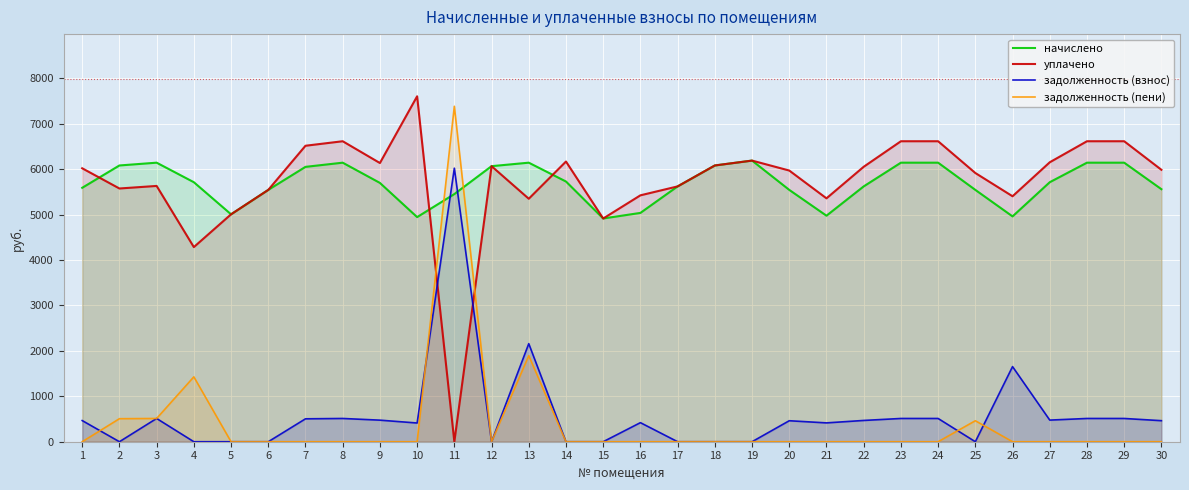

Rank the series at 29 from highest to lowest value.

уплачено, начислено, задолженность (взнос), задолженность (пени)